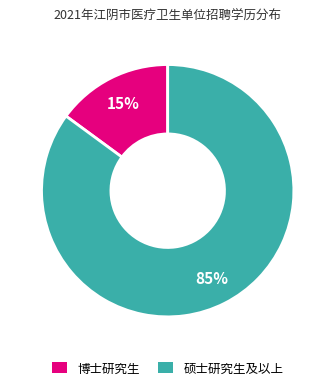

Which category has the biggest portion of the pie?

硕士研究生及以上